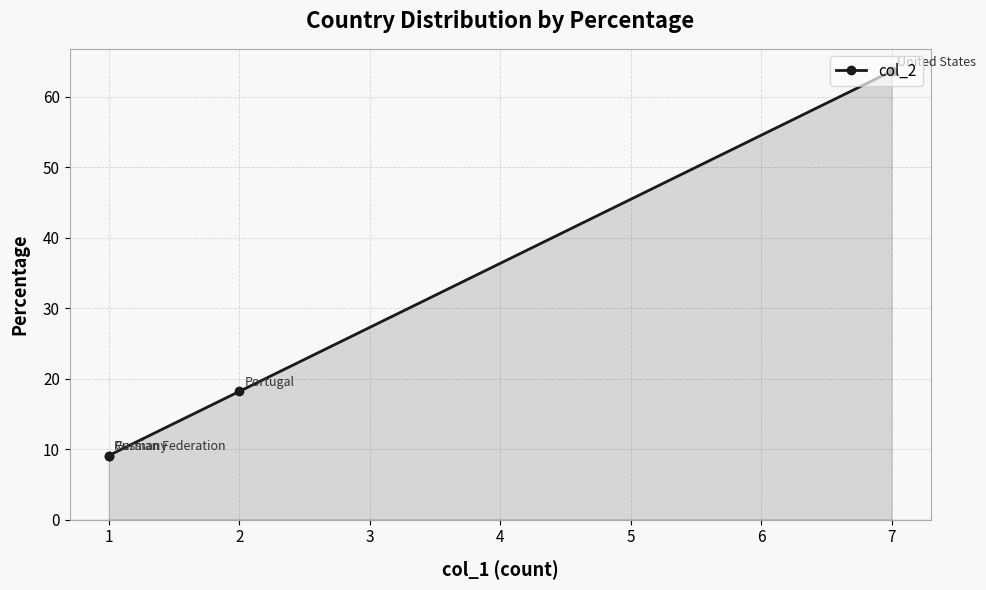

How many categories are shown in the chart?

4